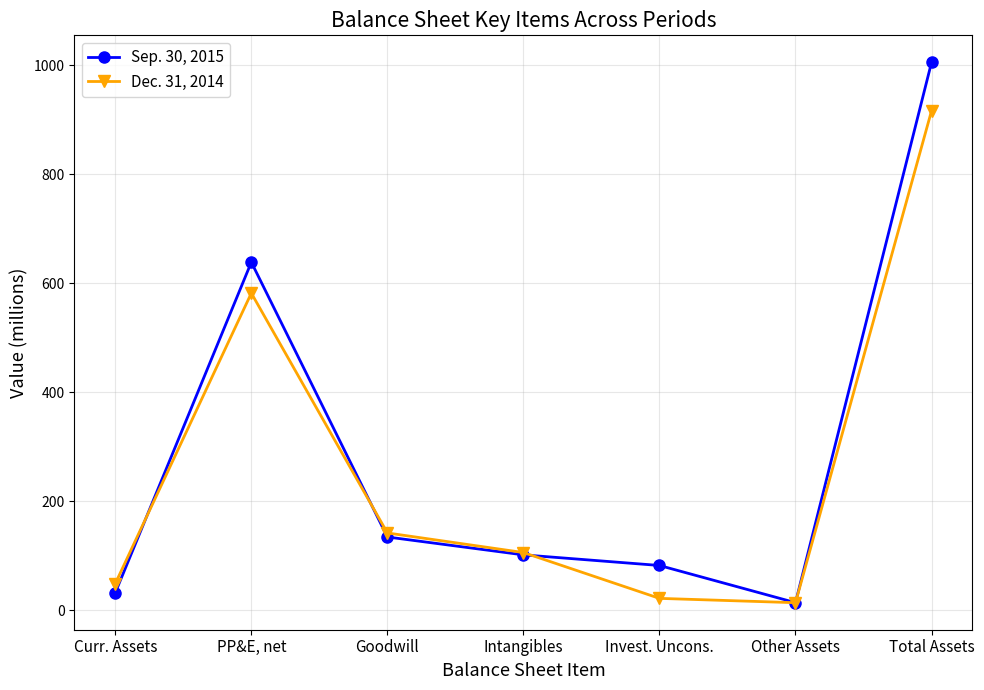

What is the maximum value shown in the chart?

1005.5